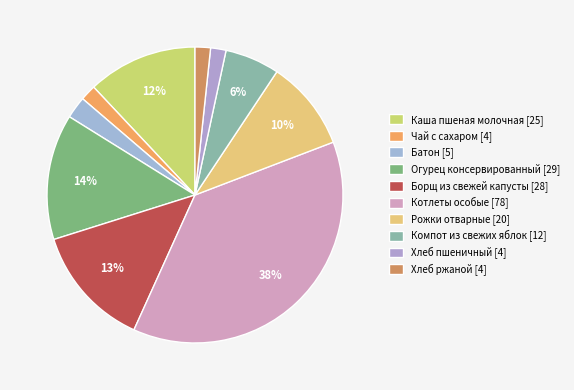

Does Хлеб пшеничный represent more than half of the total?

No